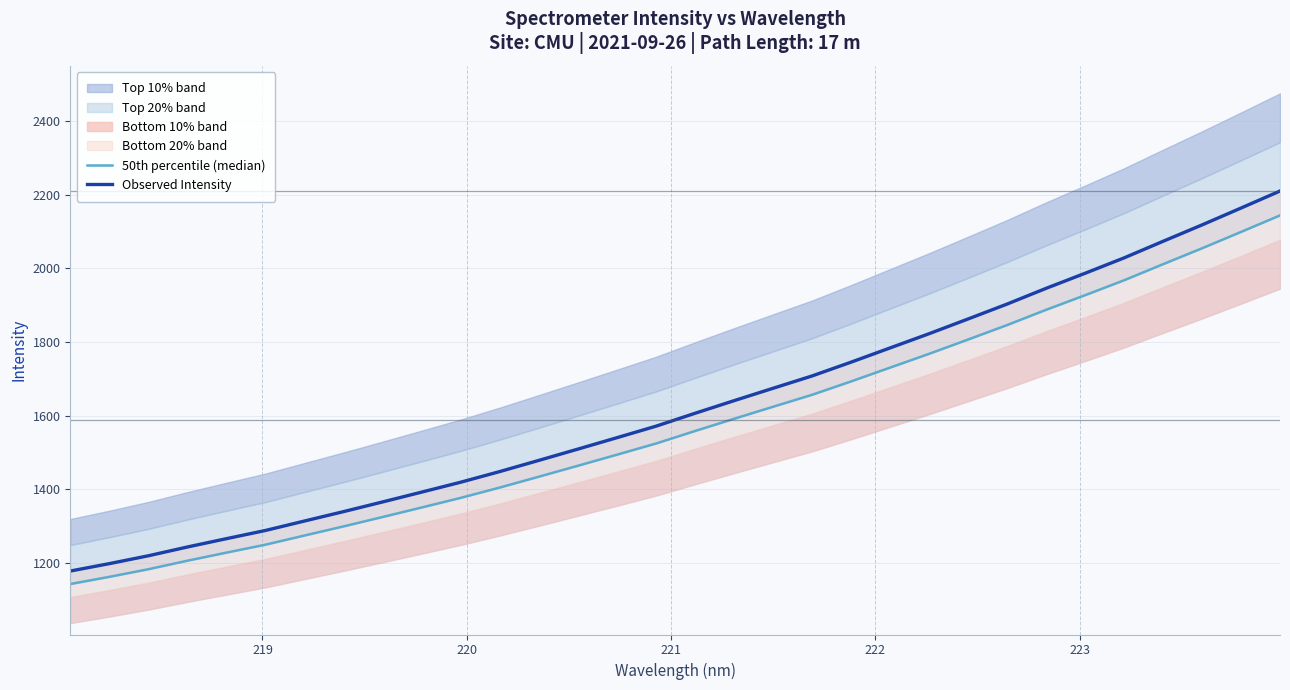

At how many categories does at least one series exceed 1963?

6